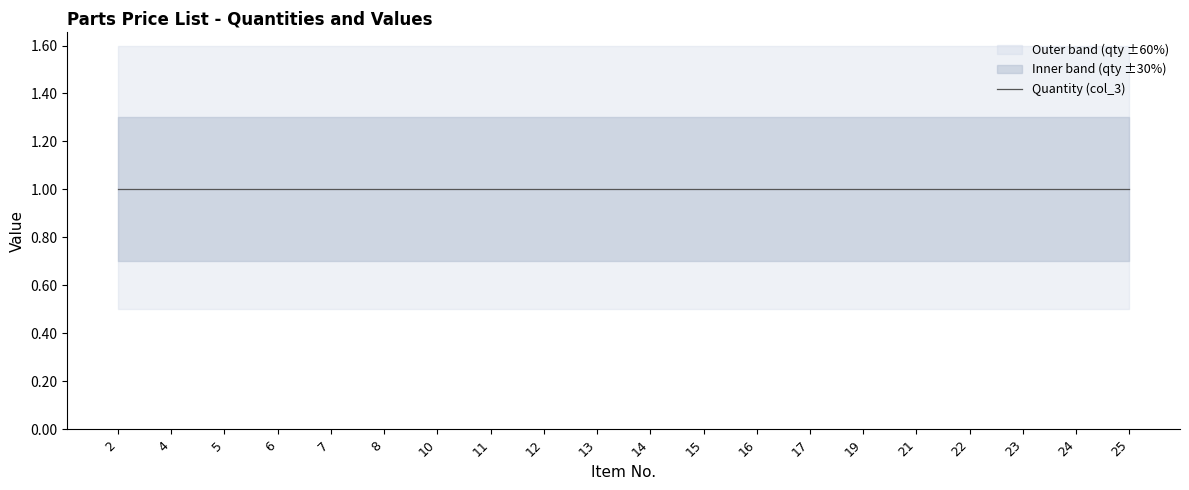

At which label is Quantity (col_3) closest to 1?

2